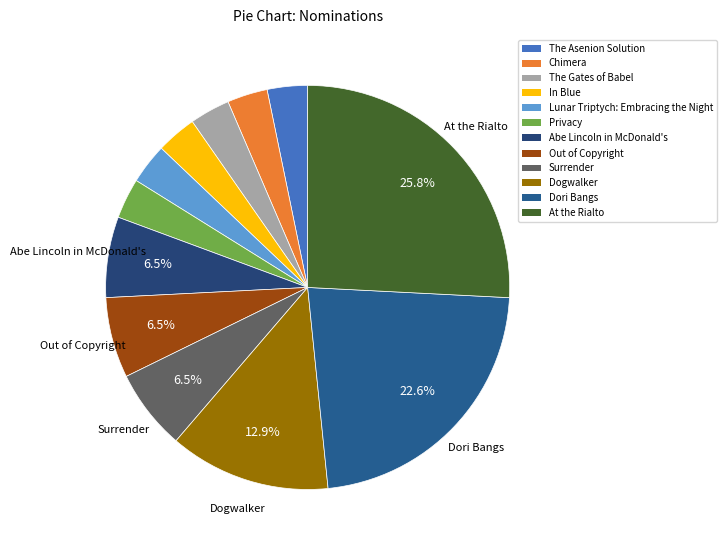

Does any single category account for the majority?

No